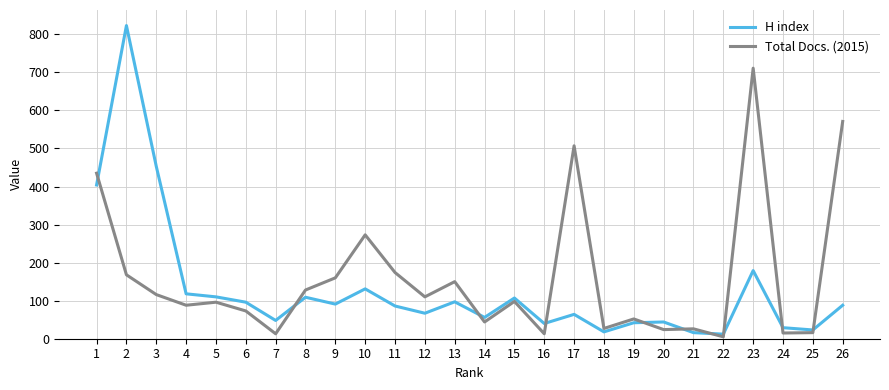

What is the maximum value for Total Docs. (2015)?

711